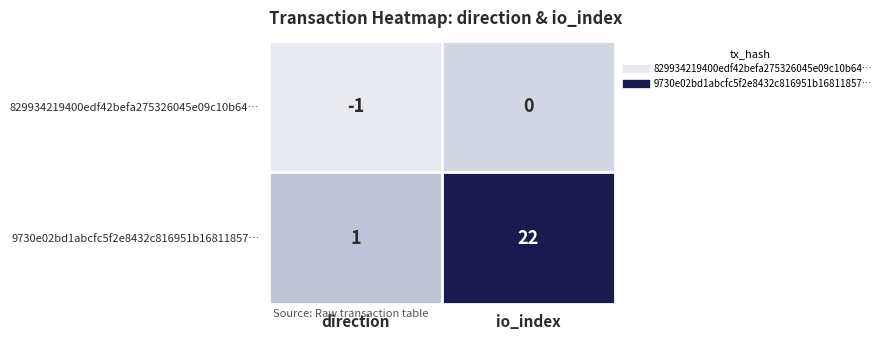

What is the difference between the highest and lowest values at direction?

2